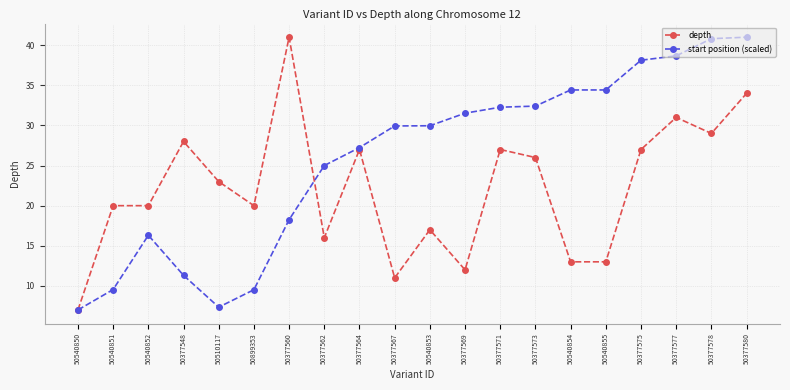

Where is the first local minimum for start position (scaled)?

50510117